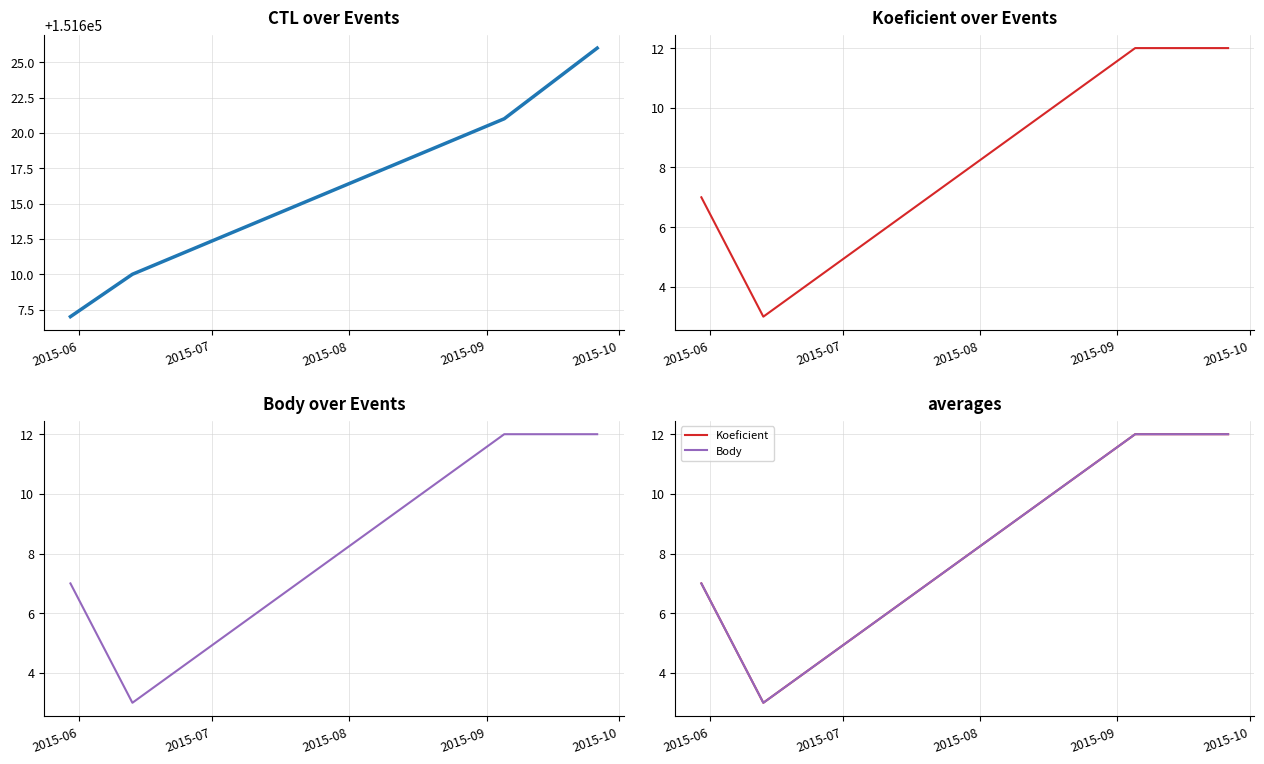

Is this an area chart (filled region under the line)?

No